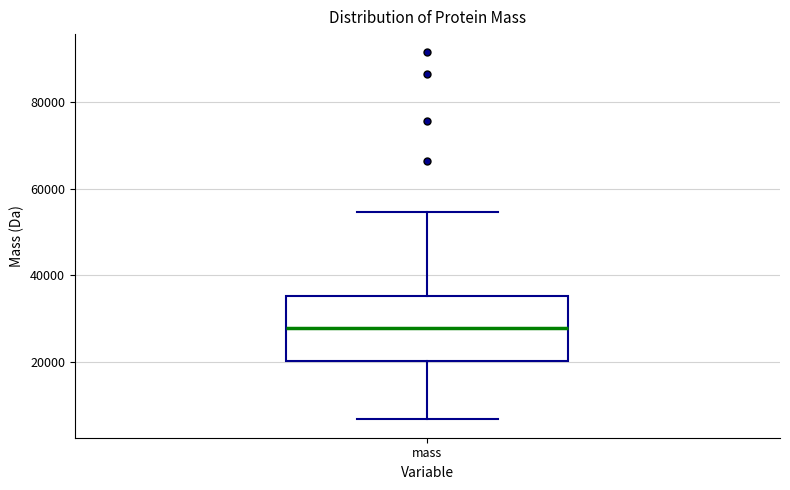

Read this box plot against the y-axis: the position of the median line, the range covered by the box, and the ends of both whiskers. The values are not printed on the chart, so give them approximately, as read against the axis.

median 28000, box 20000 to 36000, whiskers 6000 to 54000